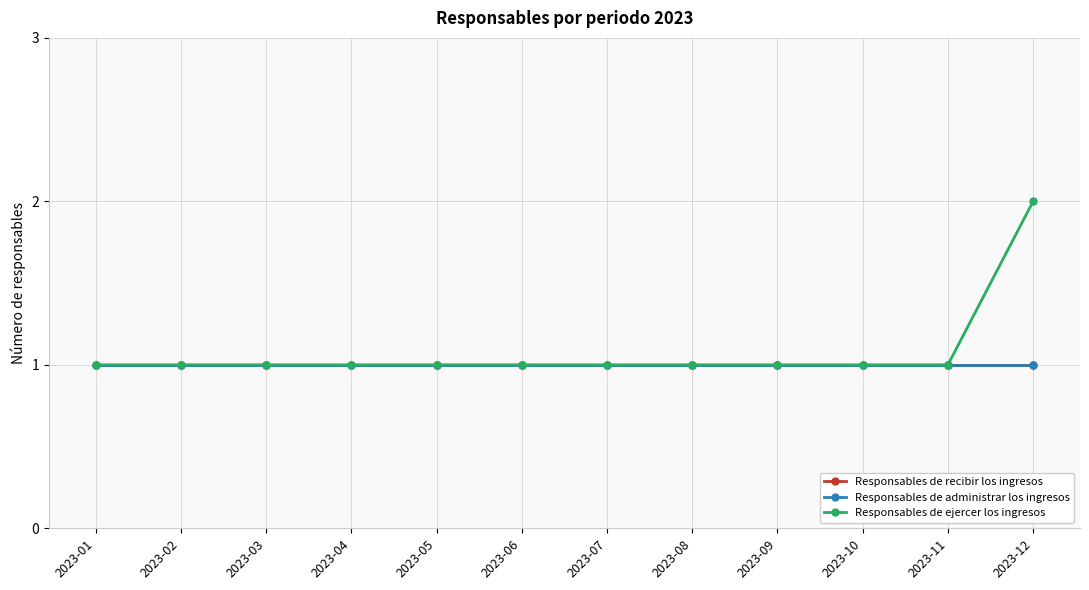

Is this an area chart (filled region under the line)?

No